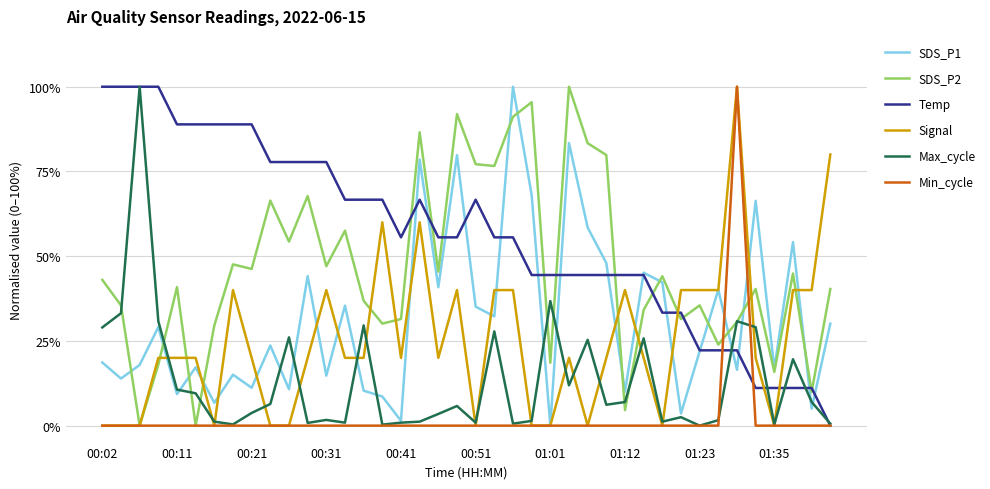

What is the maximum value for SDS_P2?

100.0